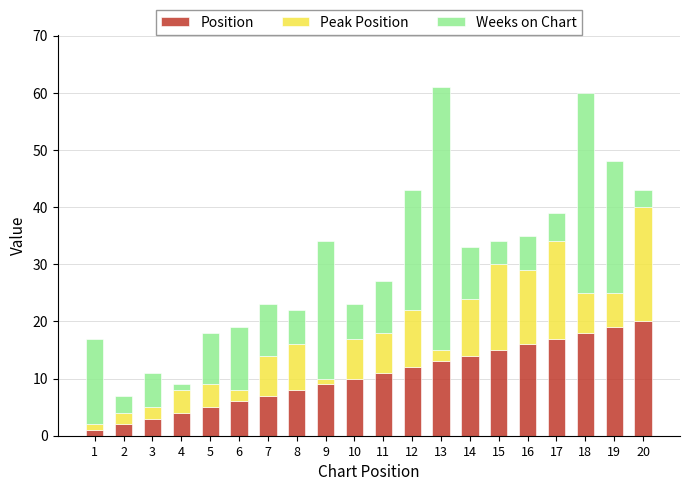

Read the Position value at 15.

15